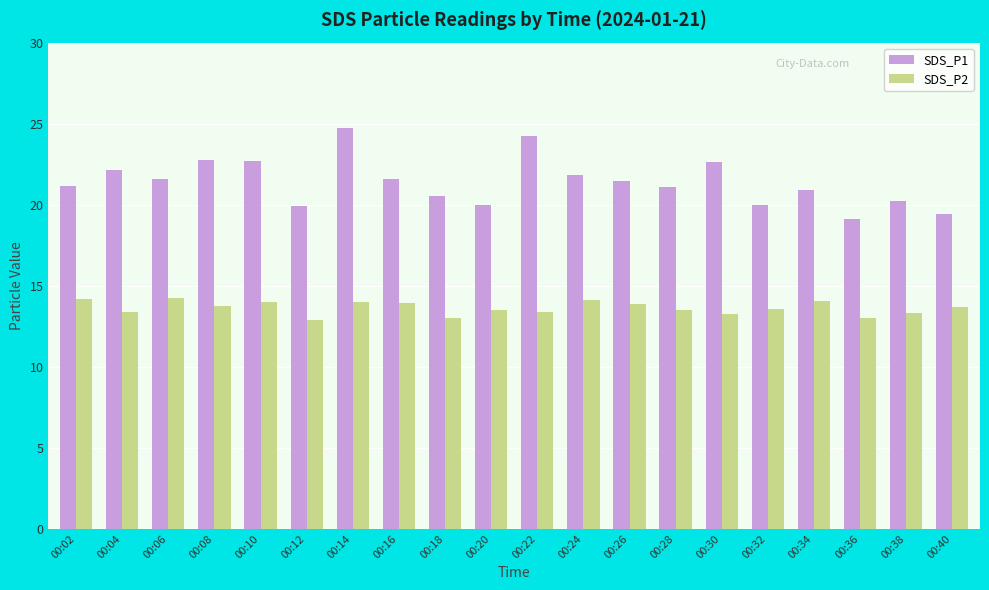

How many data points does each series have?

20